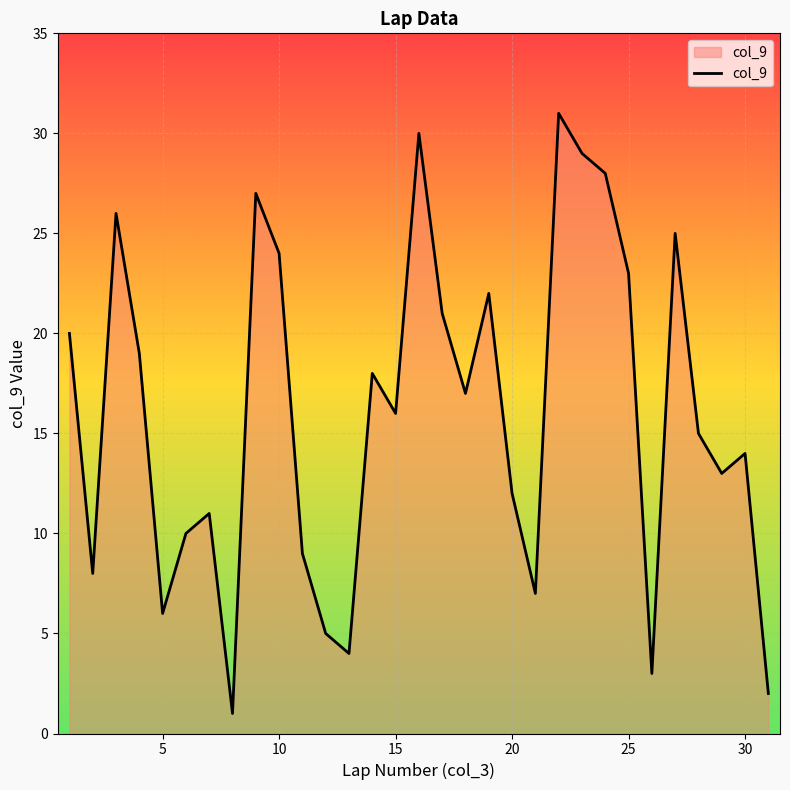

What is the difference between the maximum and minimum values?

30